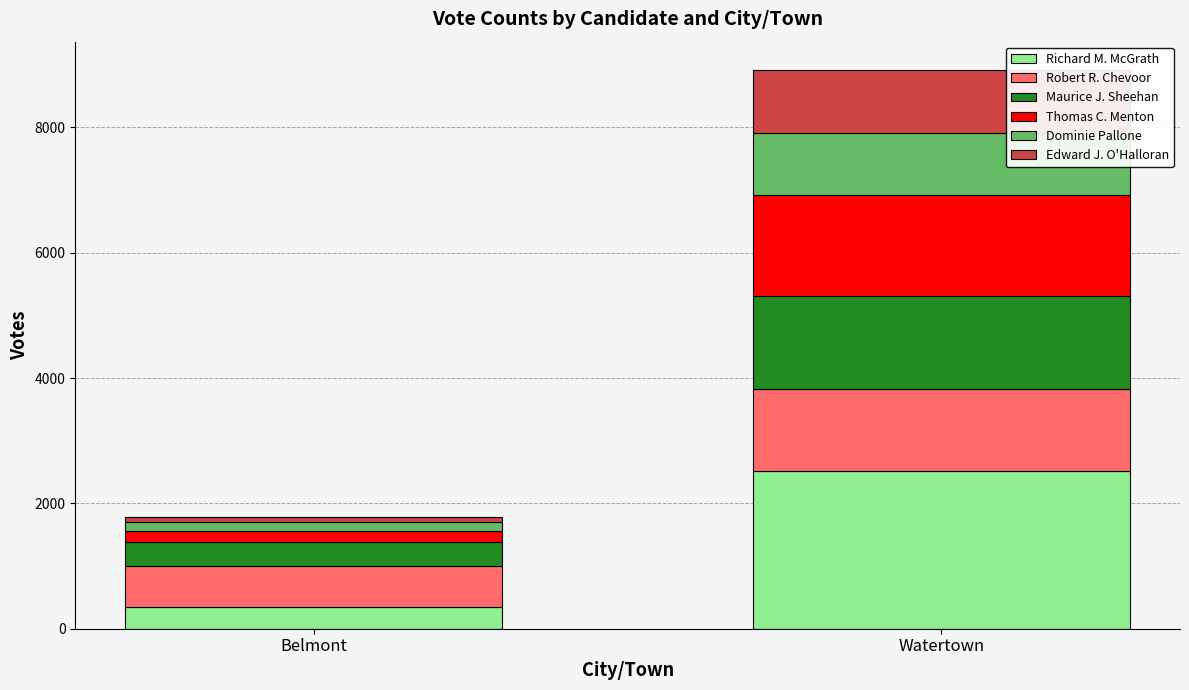

At which category is the sum across all series the highest?

Watertown